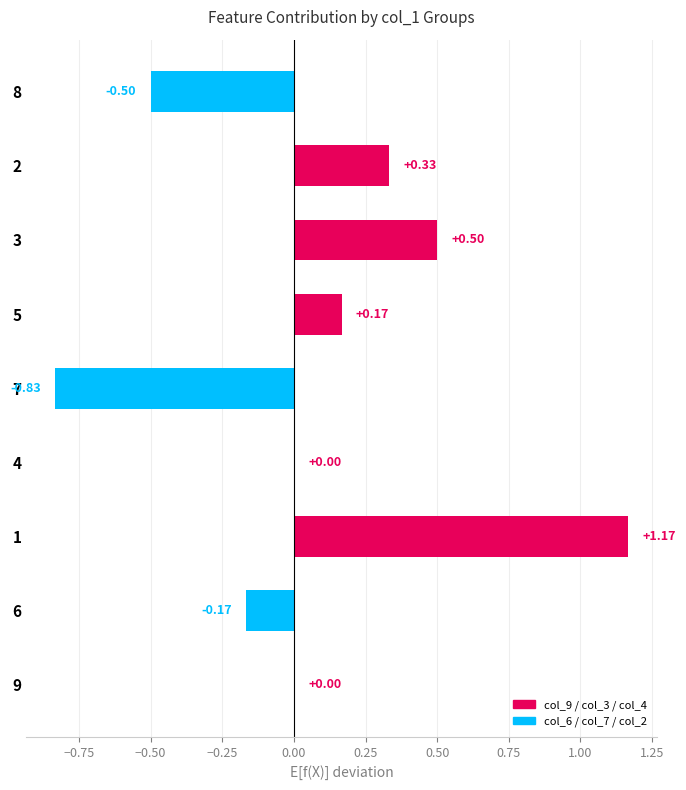

What is the change in value from 6 to 4?

+0.2